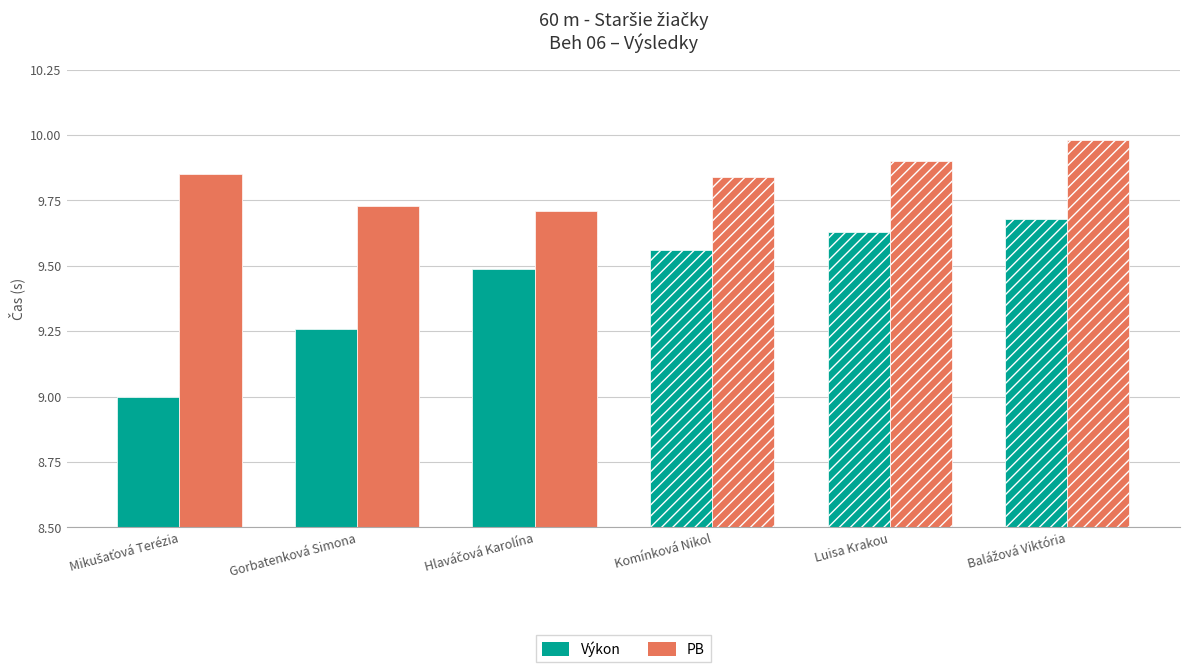

What are all the series names shown in the legend?

Výkon, PB